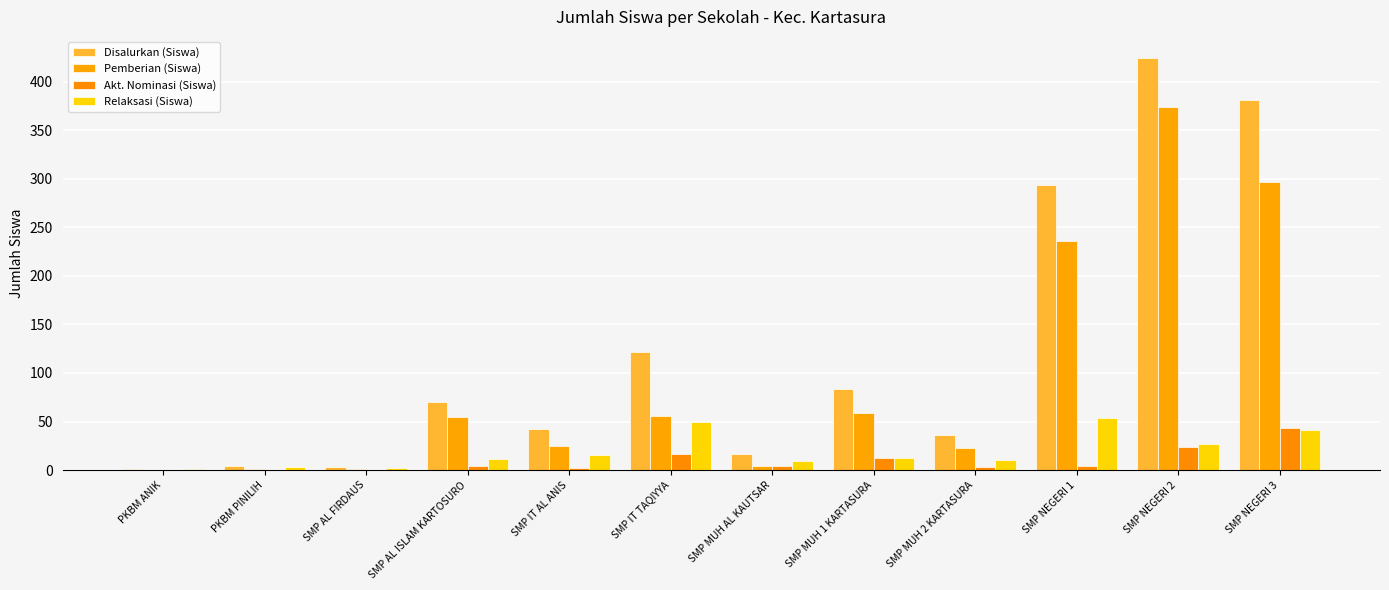

Is the value of Relaksasi (Siswa) at SMP NEGERI 3 greater than the value of Disalurkan (Siswa) at SMP NEGERI 3?

No